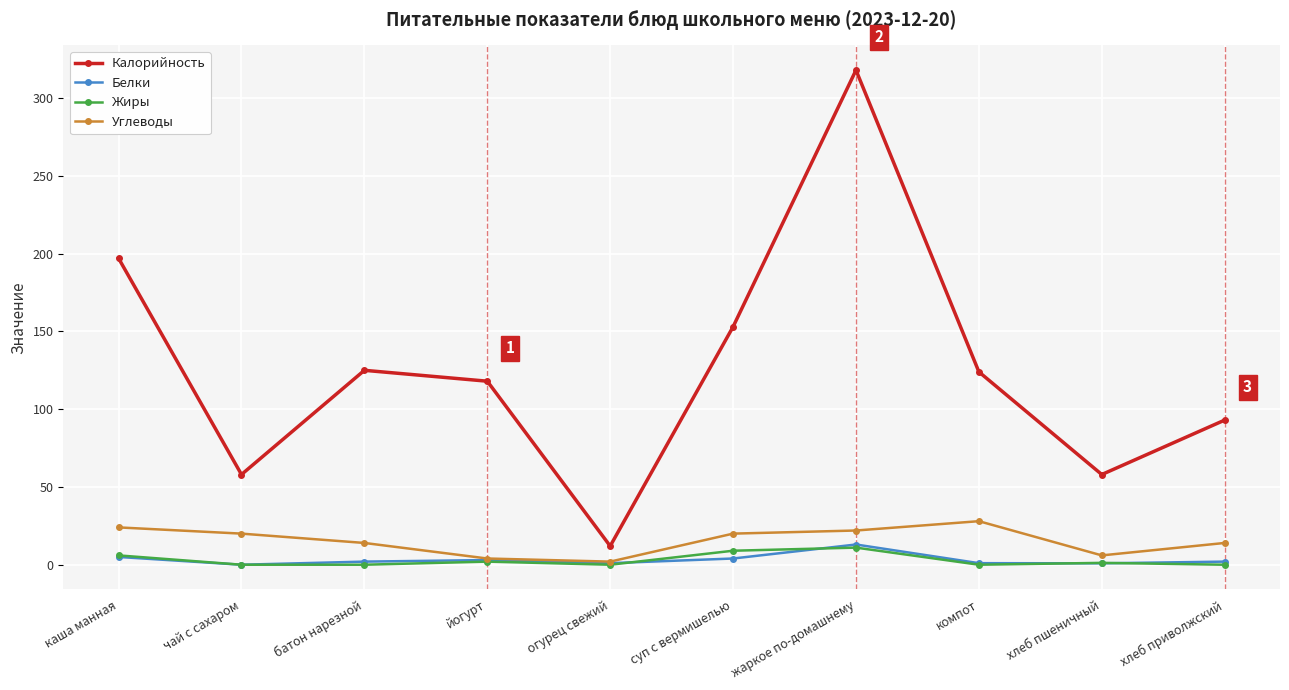

What is the label of the 3rd point from the right?

компот